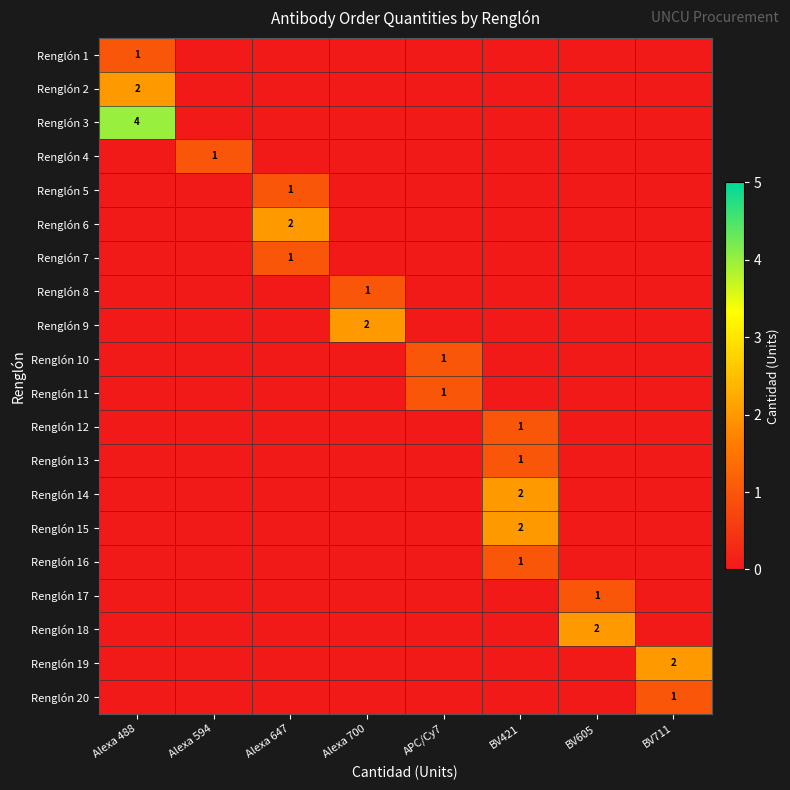

What is the total value across all series at BV421?

7